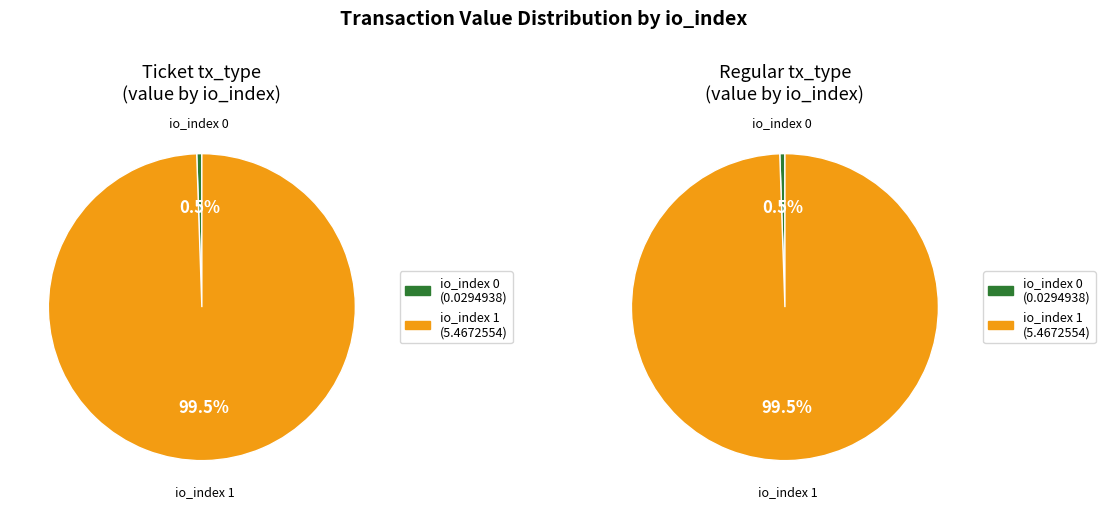

To the nearest percent, what is the difference between the io_index 0 and io_index 1 slice percentages?

99%